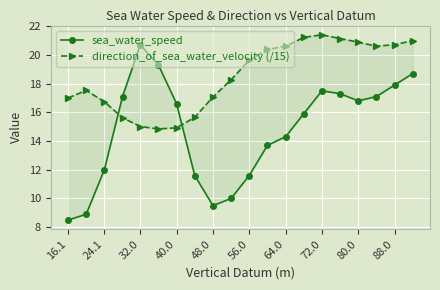

What is the average value of the sea_water_speed series?

14.8